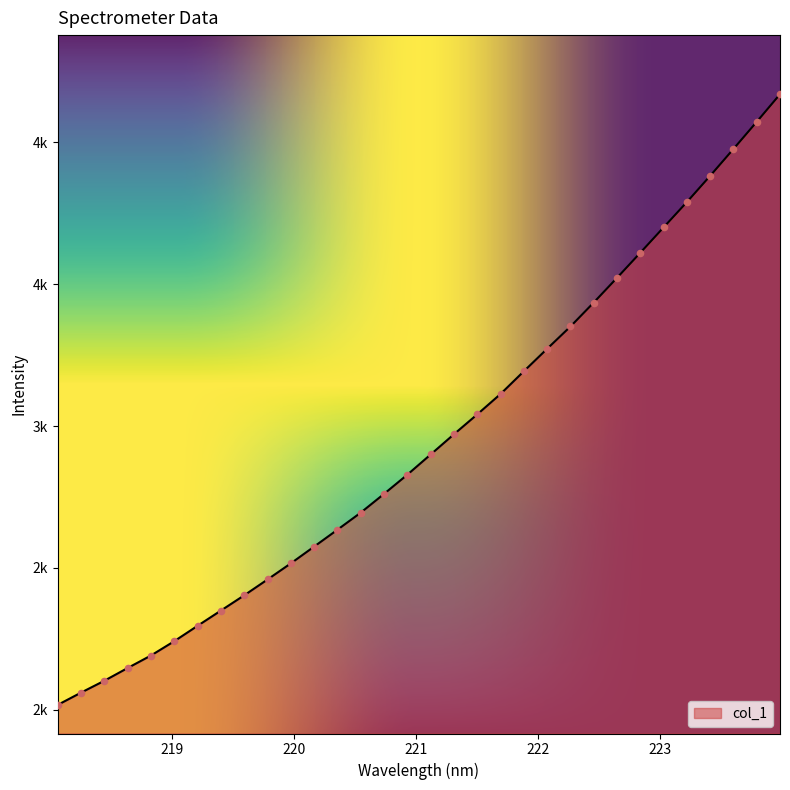

Is this an area chart (filled region under the line)?

Yes